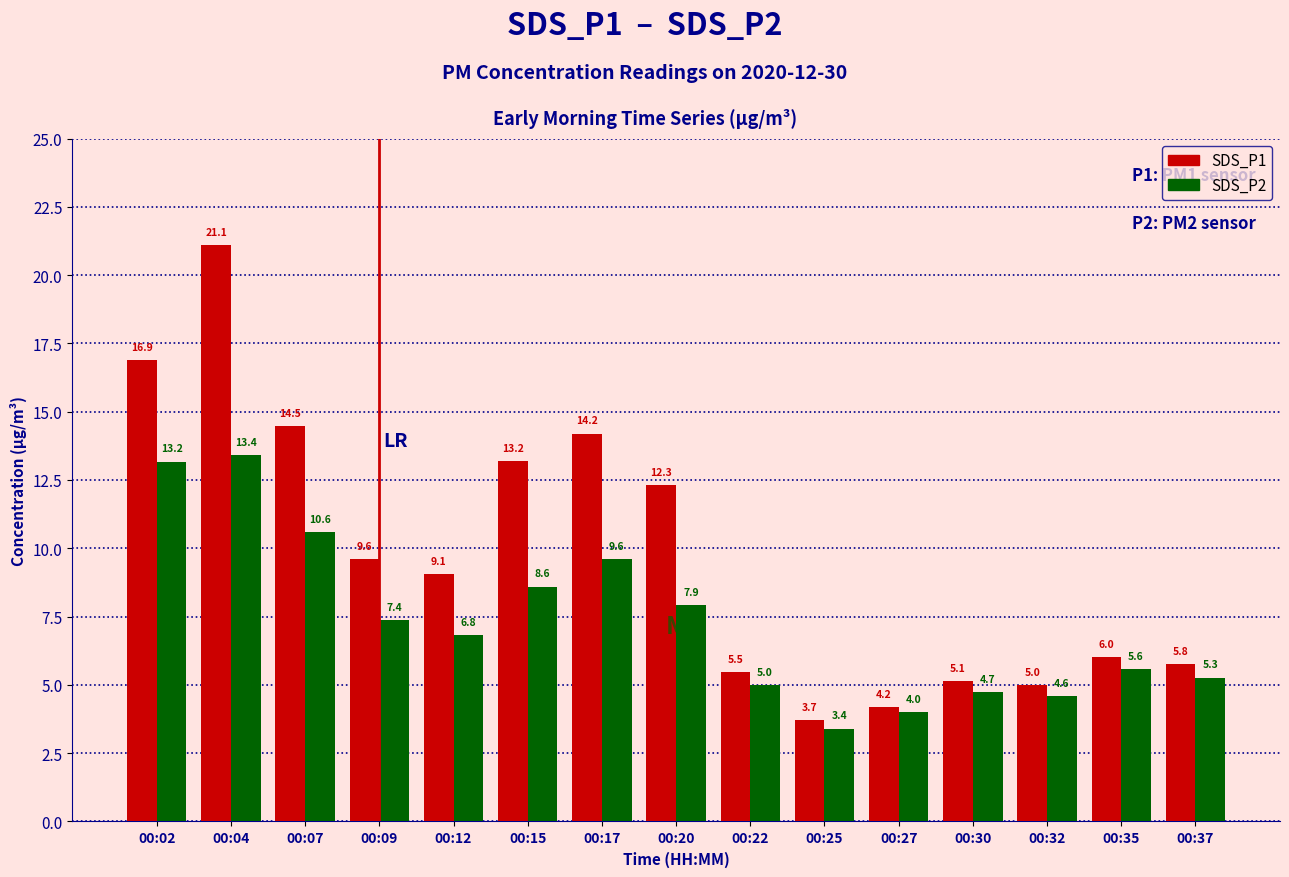

What is the greatest value displayed?

21.1